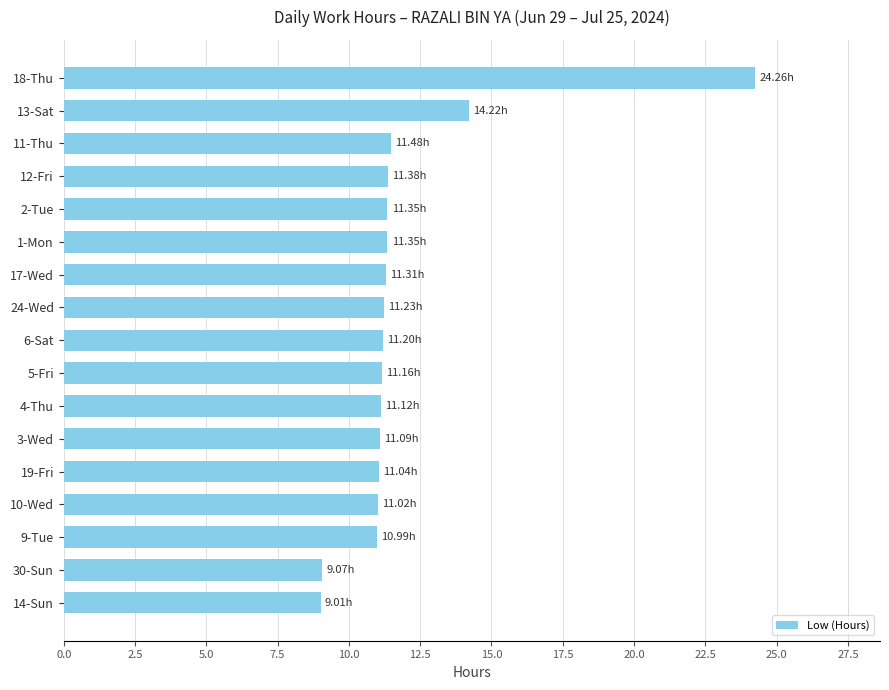

What is the ratio of the value at 13-Sat to the value at 3-Wed?

1.3